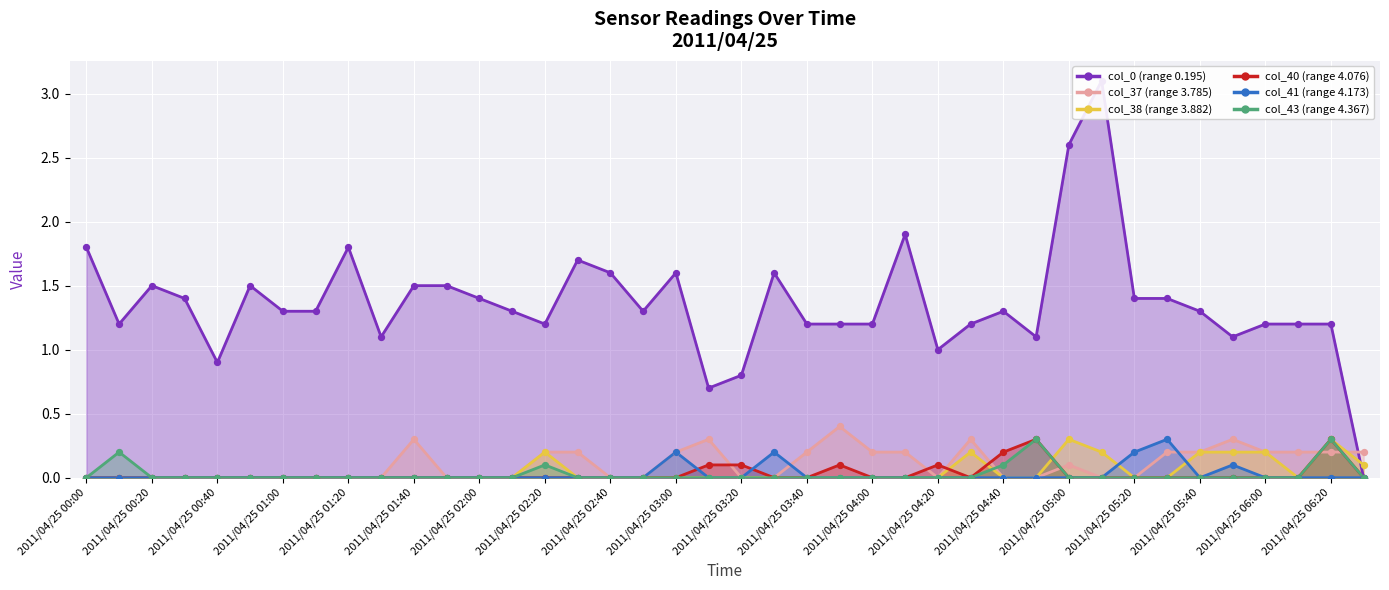

Which series has the largest Y range (max minus min)?

col_0 (range 0.195)